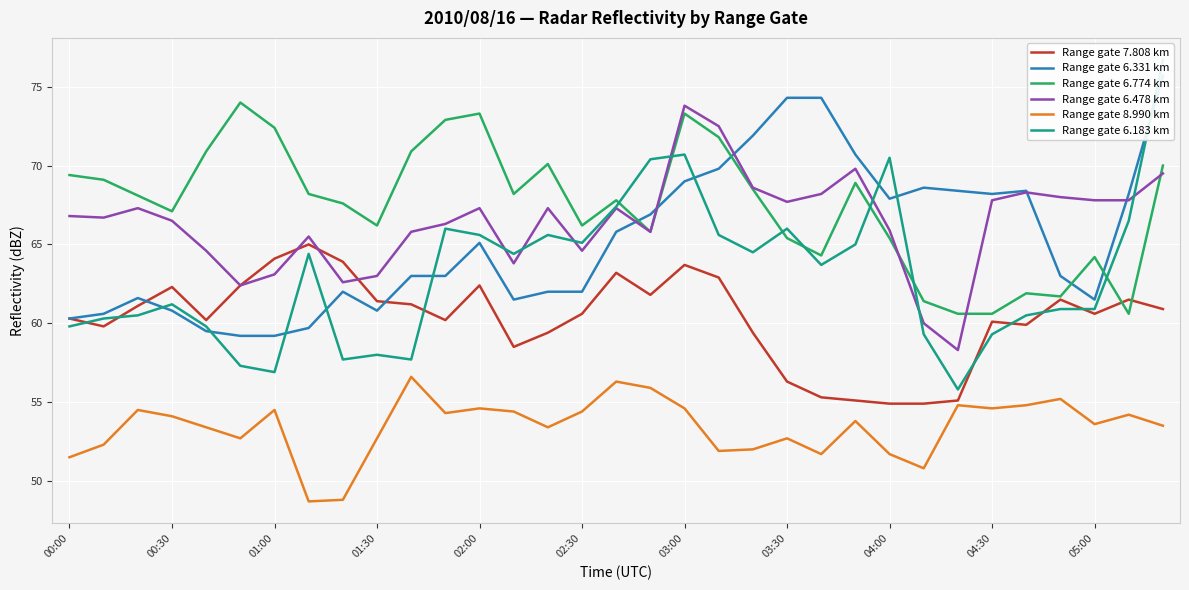

True or false: Range gate 8.990 km and Range gate 6.774 km cross at least once.

False